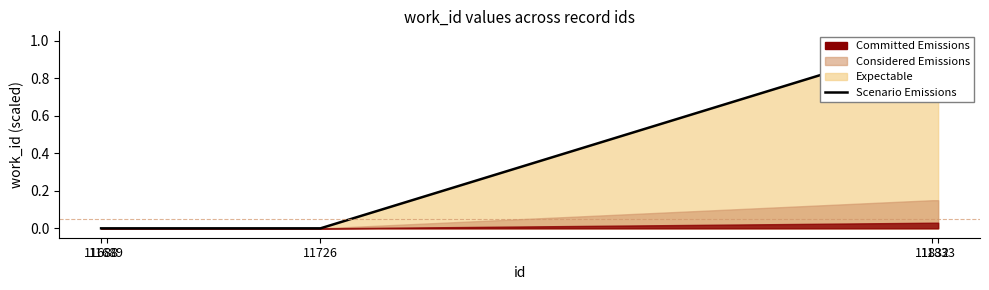

What is the sum of the values at 11833 and 11832?

2